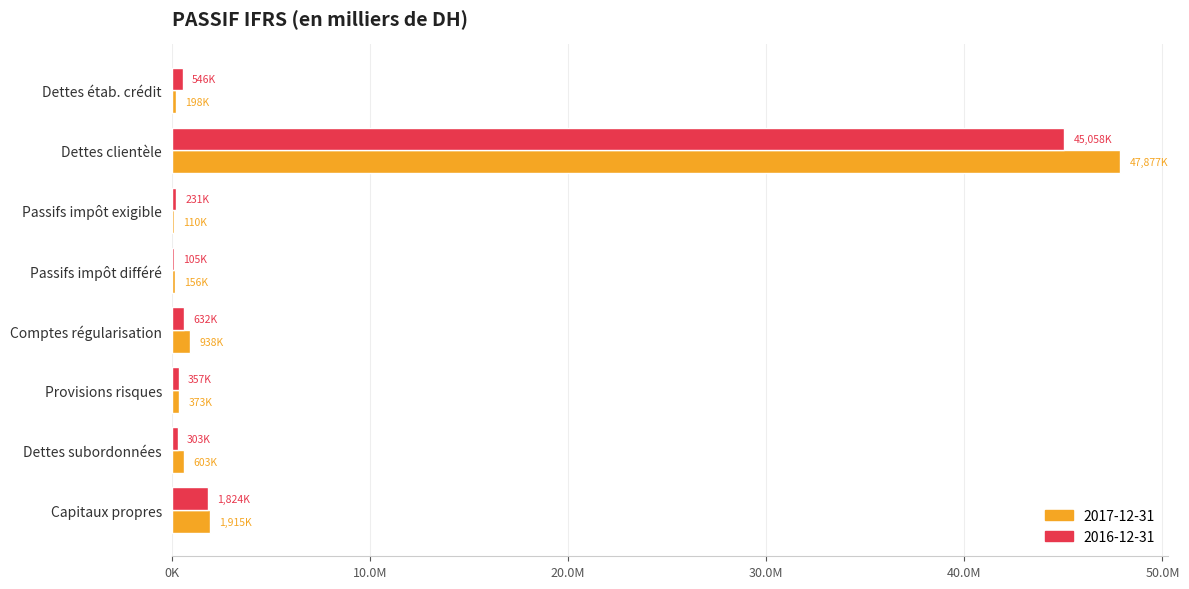

What are all the series names shown in the legend?

2017-12-31, 2016-12-31